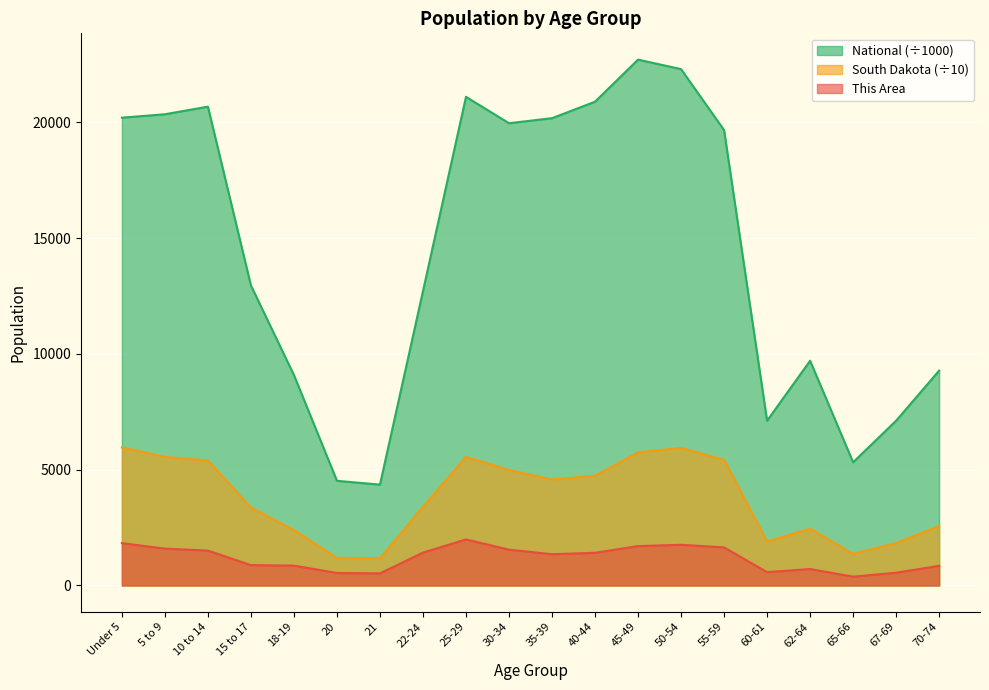

How many interior local peaks does the National series have?

4